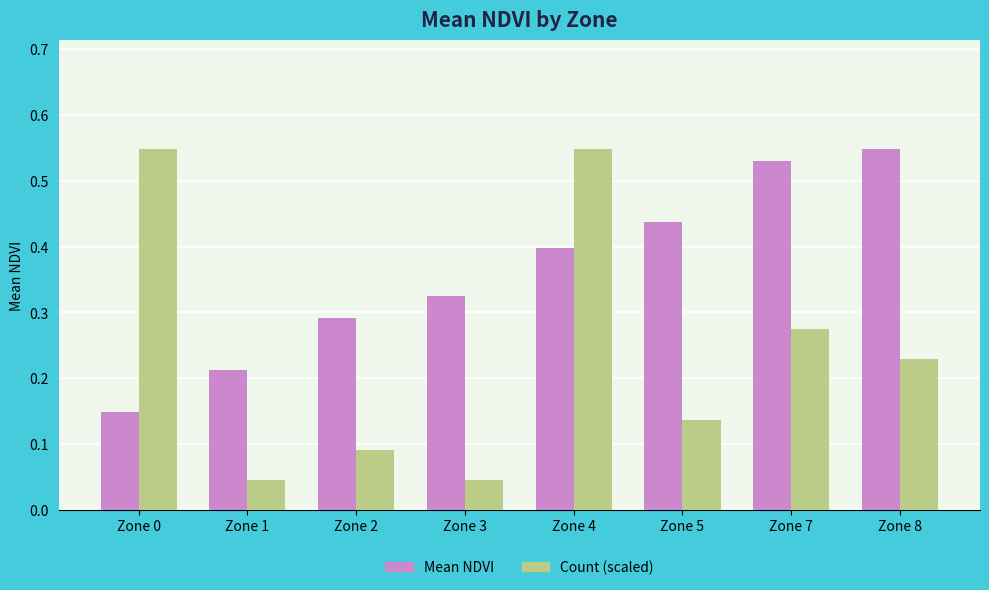

True or false: Mean NDVI has a value of 0.4 at Zone 5.

True